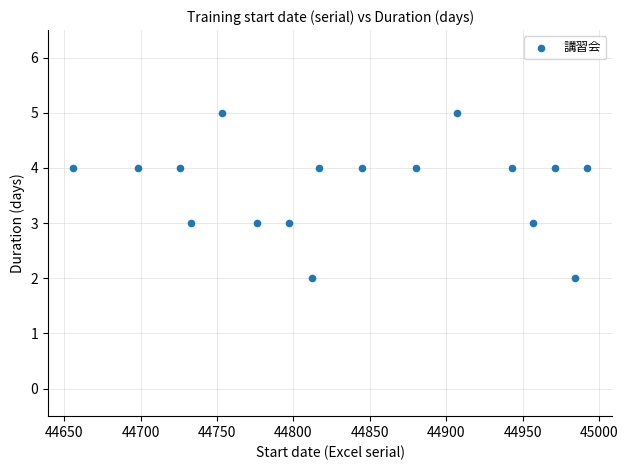

What is the range of X values (max minus min)?

336